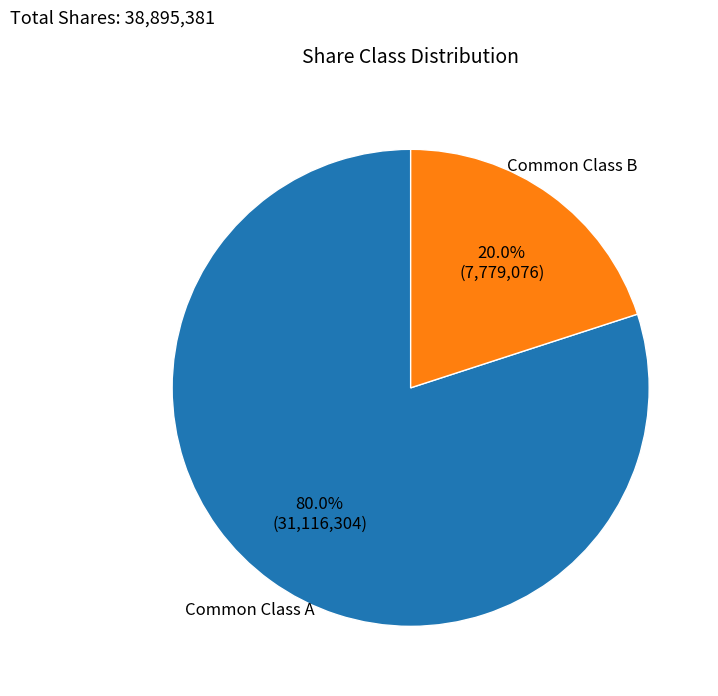

To the nearest percent, what is the difference between the Common Class B and Common Class A slice percentages?

60%